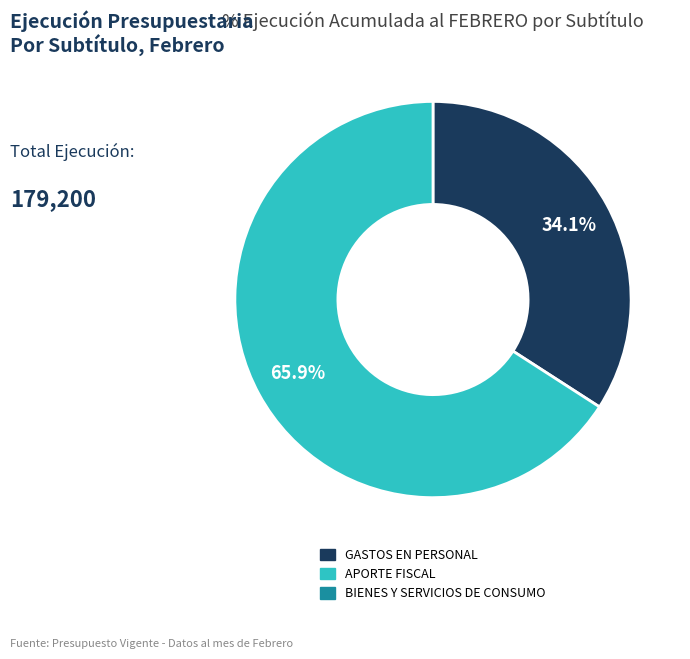

How many slices are in this pie chart?

2